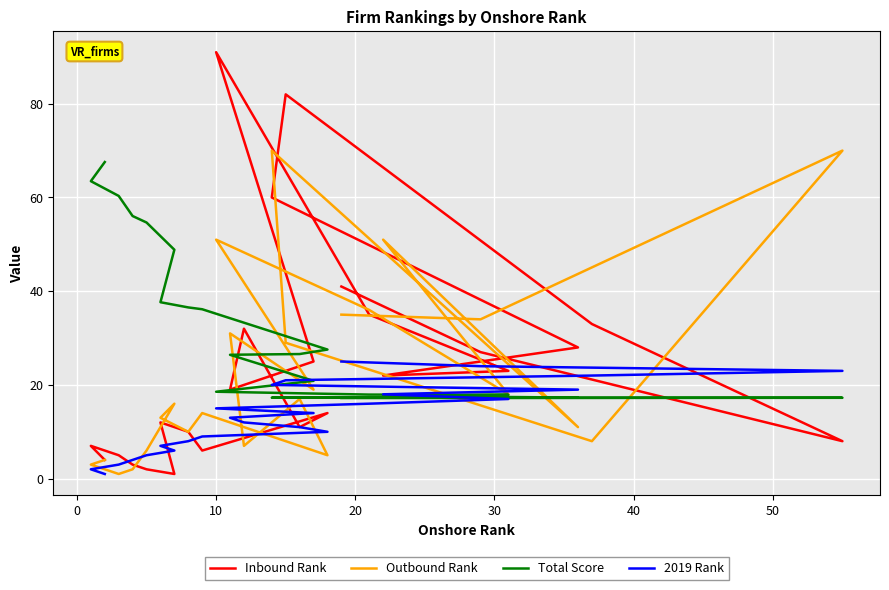

What is the value of the Total Score point at the 12th from the left?

26.5